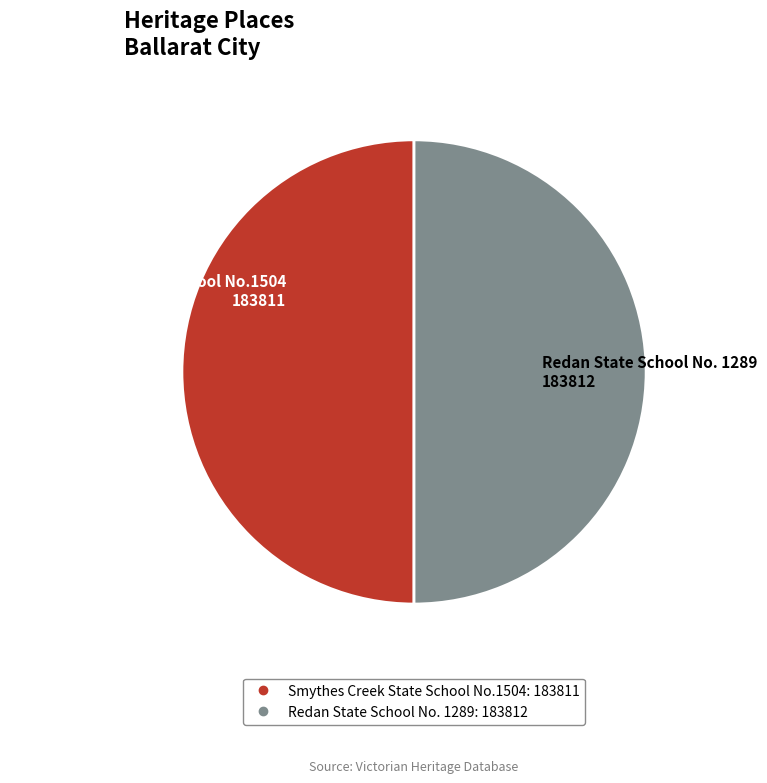

Do Smythes Creek State School No.1504 and Redan State School No. 1289 together represent more than half of the pie?

Yes